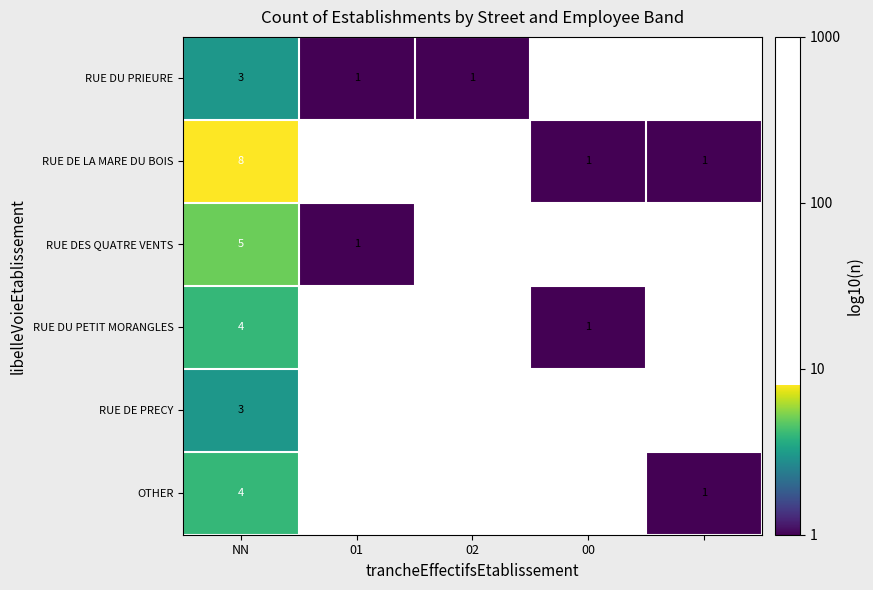

Which series has the largest range (max minus min)?

RUE DE LA MARE DU BOIS